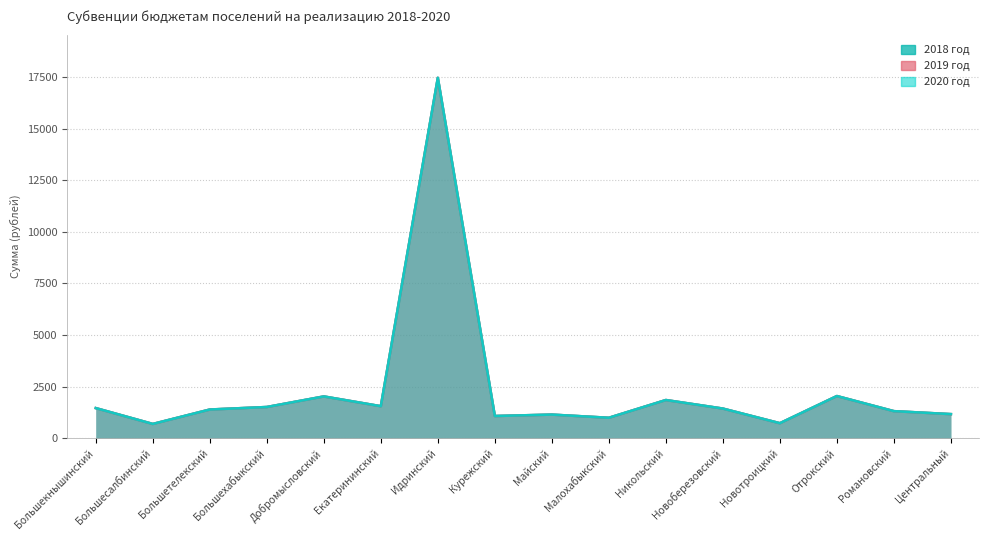

What is the label of the 12th point from the left?

Новоберезовский